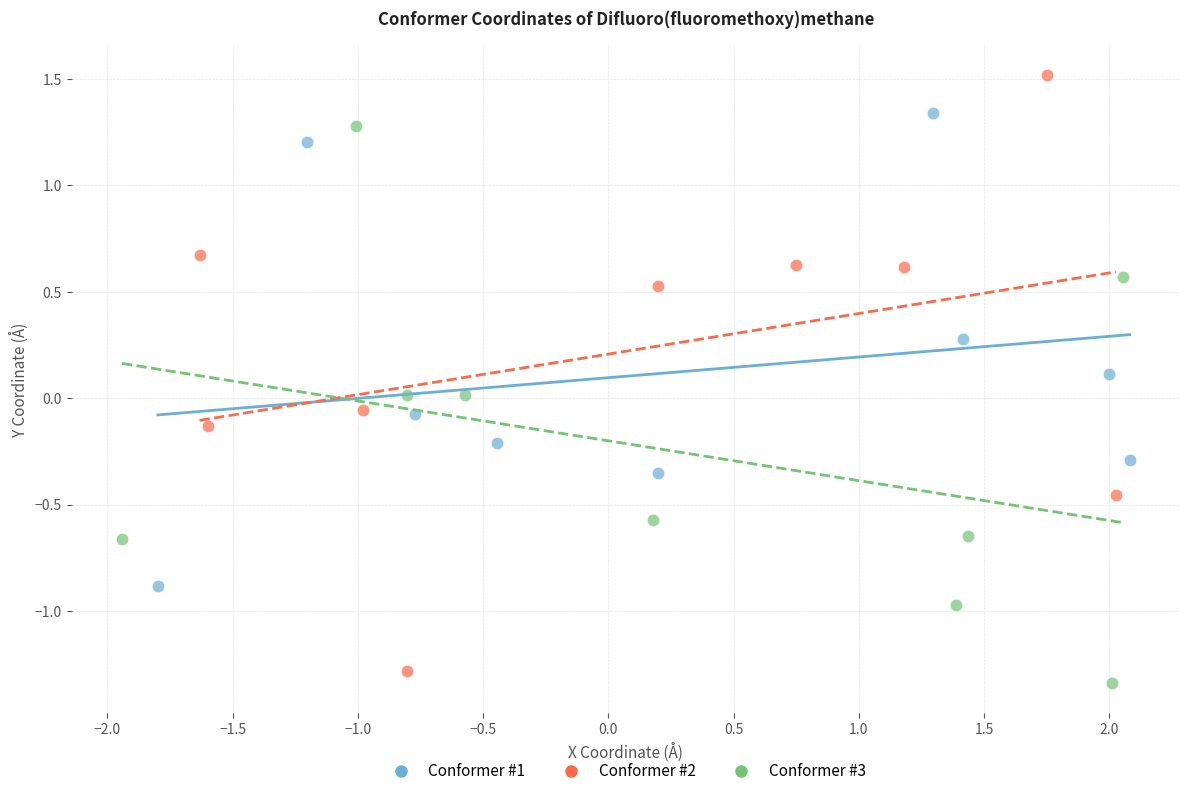

Which series reaches the maximum Y coordinate?

Conformer #2